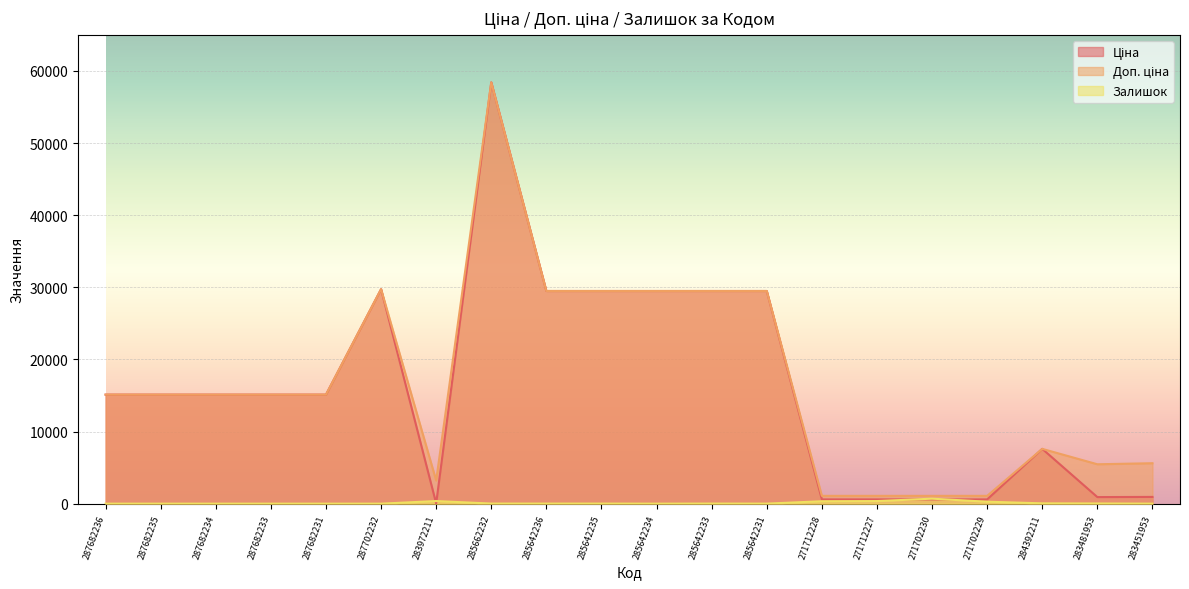

True or false: Ціна and Доп. ціна cross at least once.

False